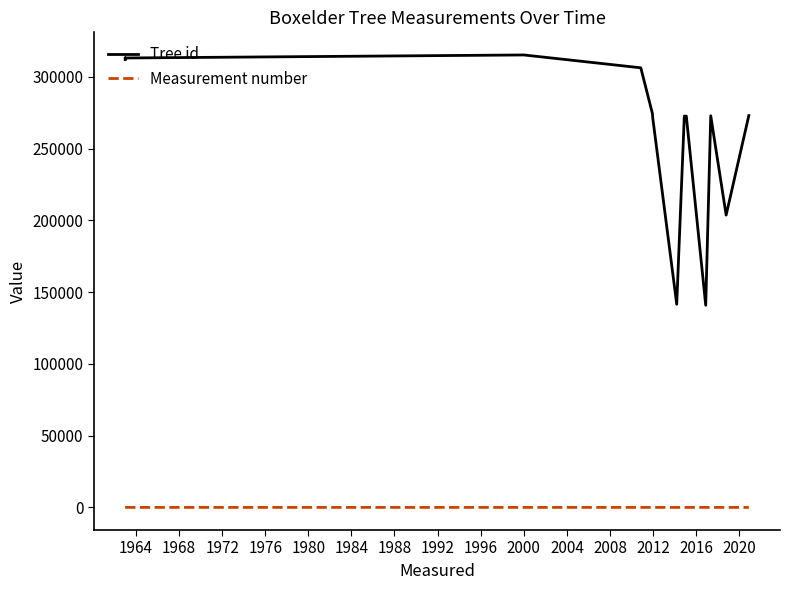

List the series in order of their overall mean, lowest first.

Measurement number, Tree id